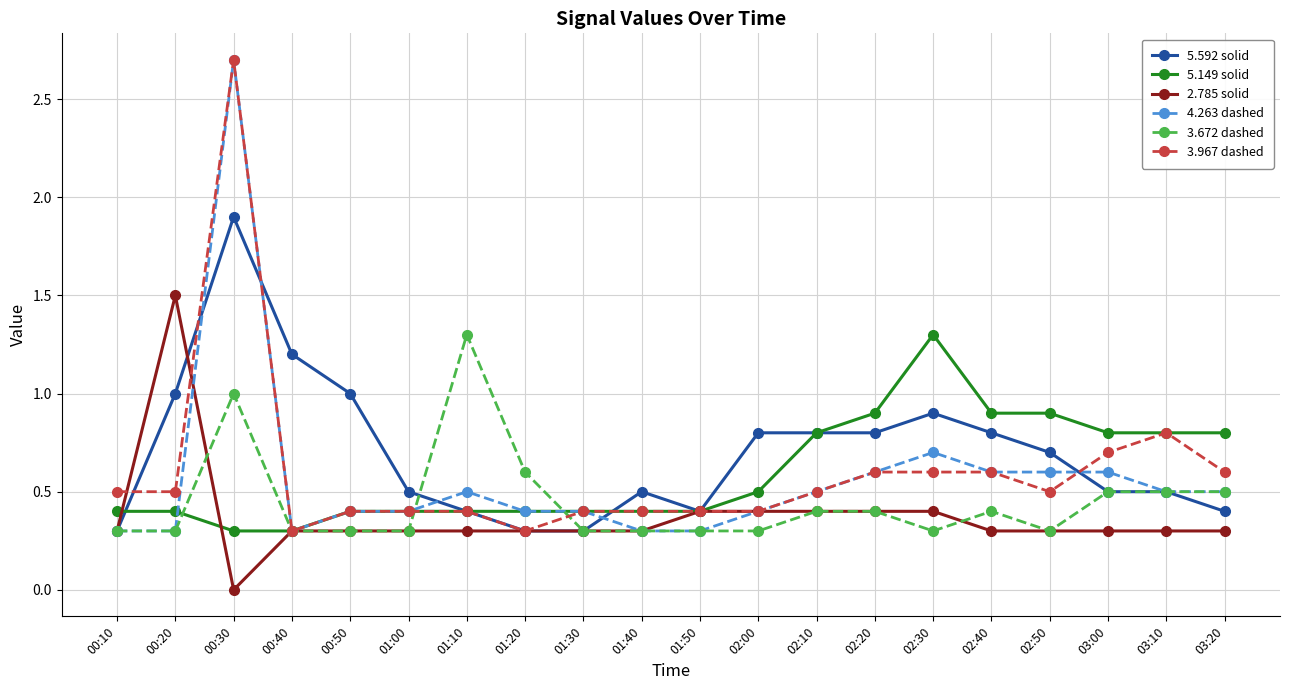

What is the value of the 4.263 dashed point at the 20th from the left?

0.5